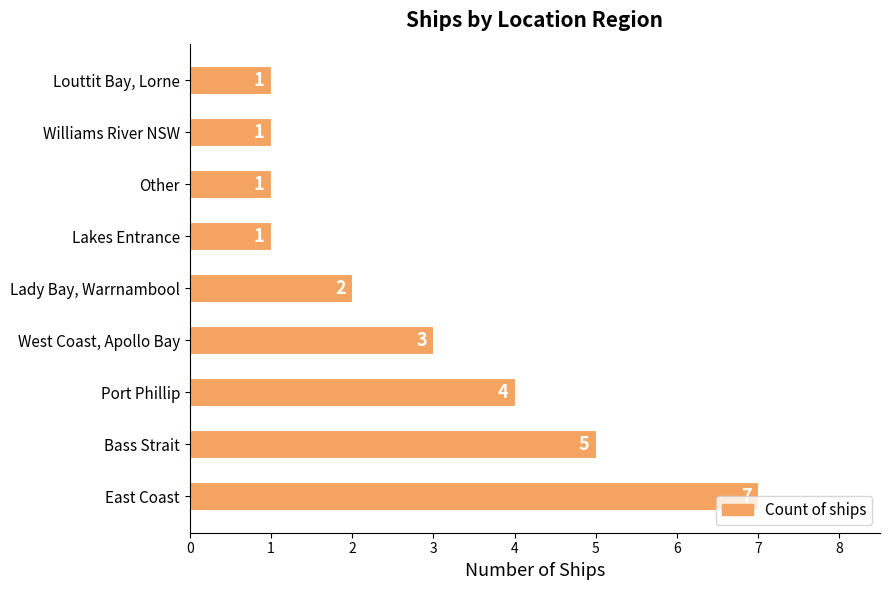

What is the change in value from East Coast to Williams River NSW?

-6